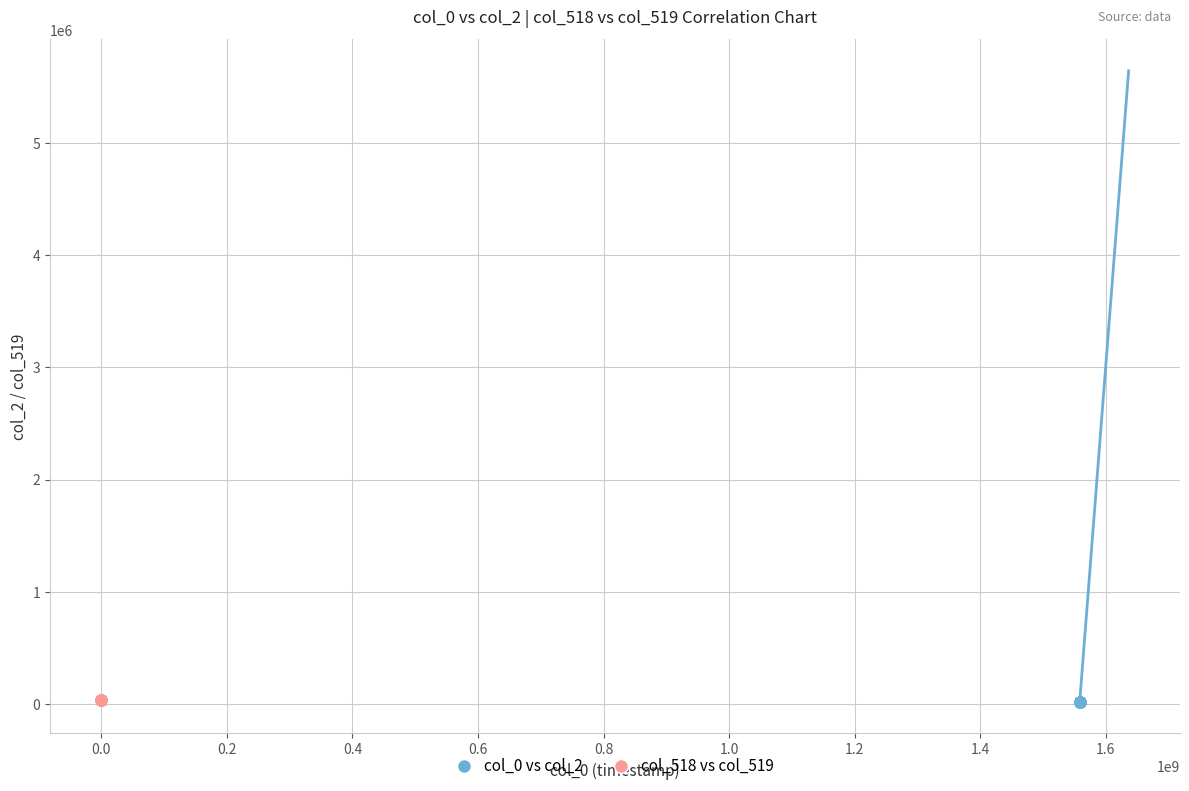

What are all the series names shown in the legend?

col_0 vs col_2, col_518 vs col_519